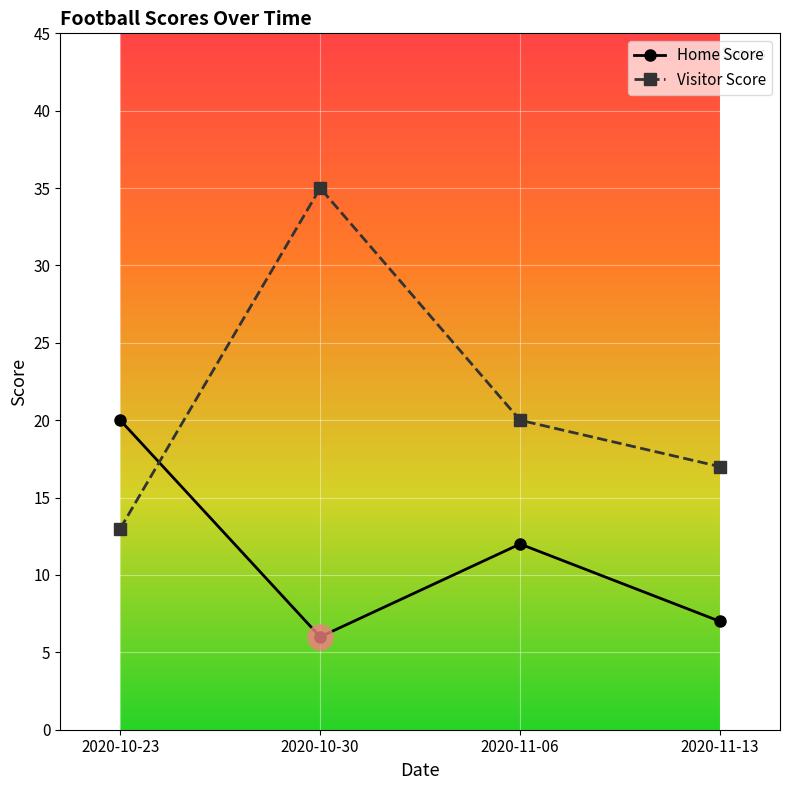

What is the difference between the Home Score values at 2020-10-23 and 2020-10-30?

14